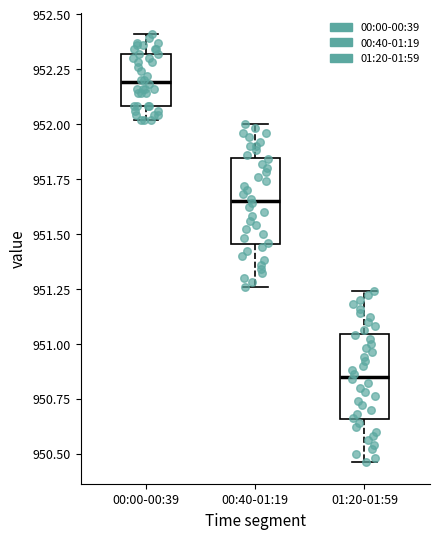

Reading left to right, read every box against the y-axis: the position of its median line, the range the box covers, and the ends of its whiskers. The values are not printed on the chart, so give them approximately, as read against the axis.

00:00-00:39: median 952.20, box 952.10 to 952.30, whiskers 952.00 to 952.40
00:40-01:19: median 951.65, box 951.45 to 951.85, whiskers 951.25 to 952.00
01:20-01:59: median 950.85, box 950.65 to 951.05, whiskers 950.45 to 951.25